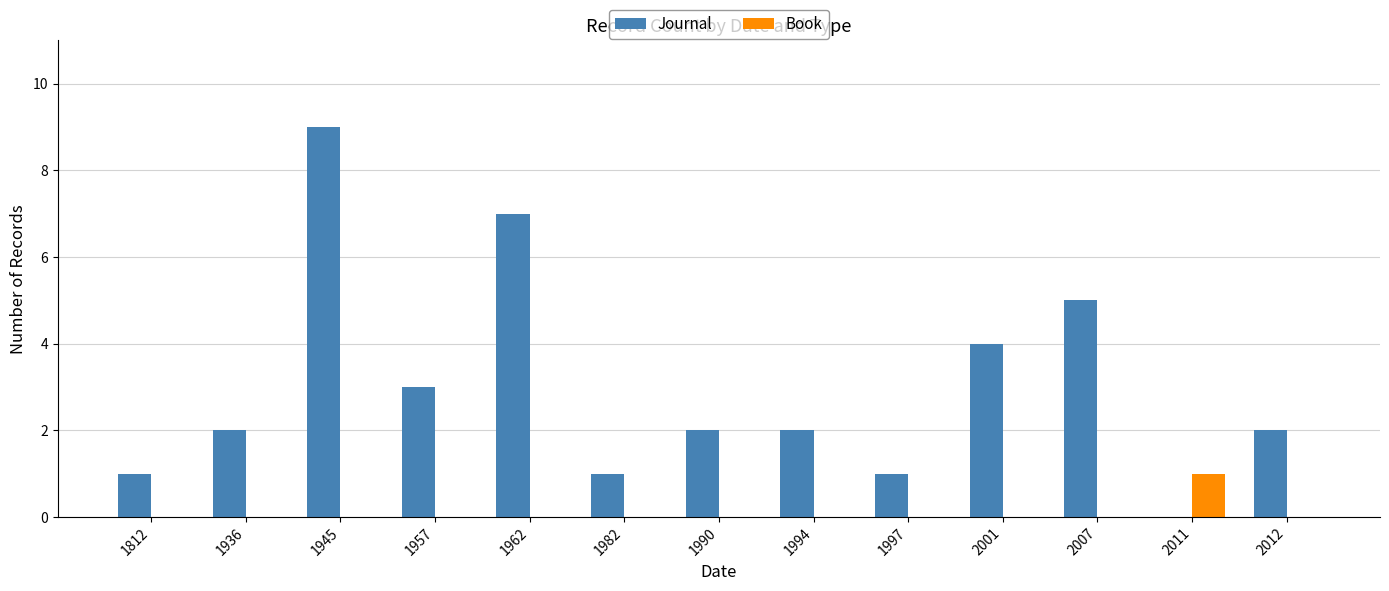

What is the greatest value displayed?

9